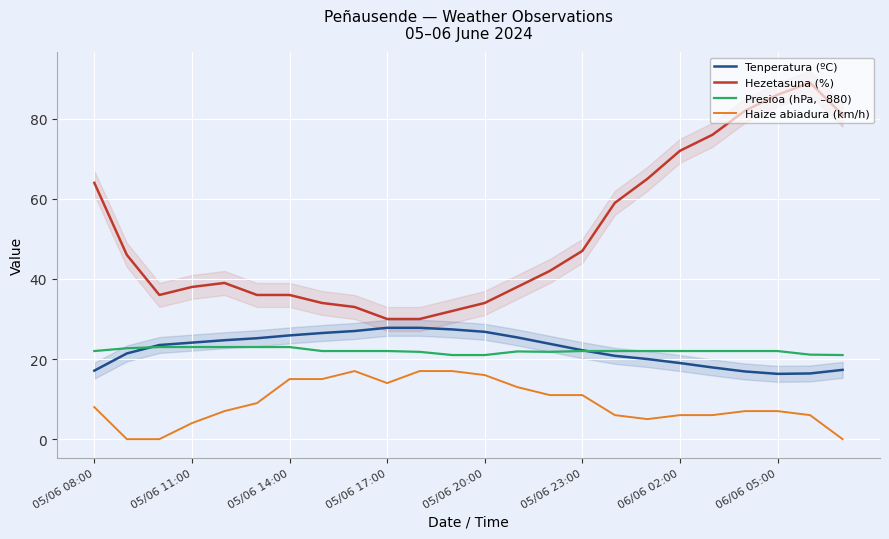

What is the difference between the maximum and minimum values in the Presioa (hPa, –880) series?

2.0